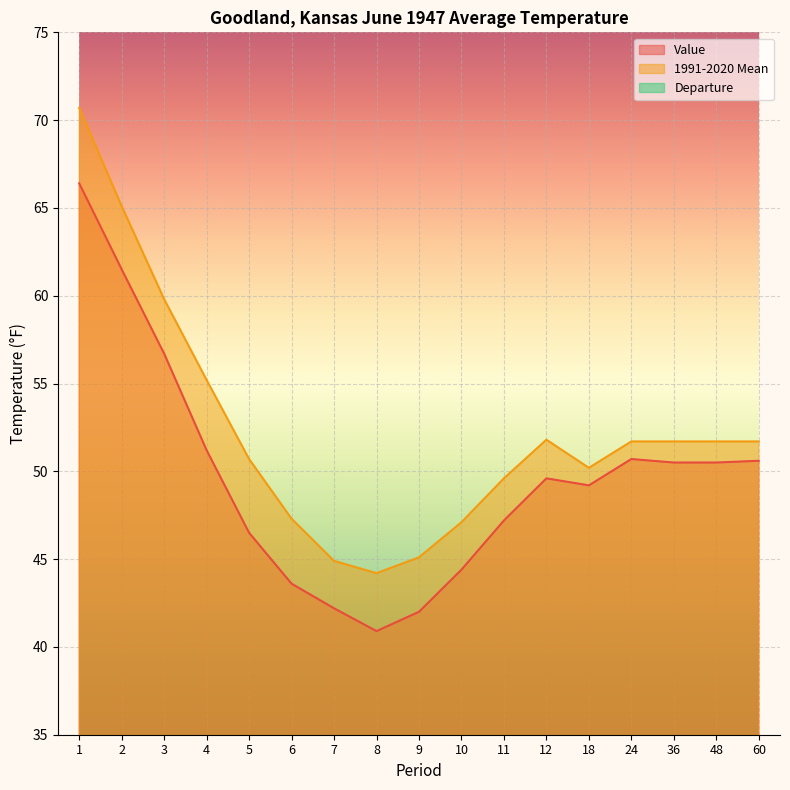

What is the highest value of the Value series?

66.4